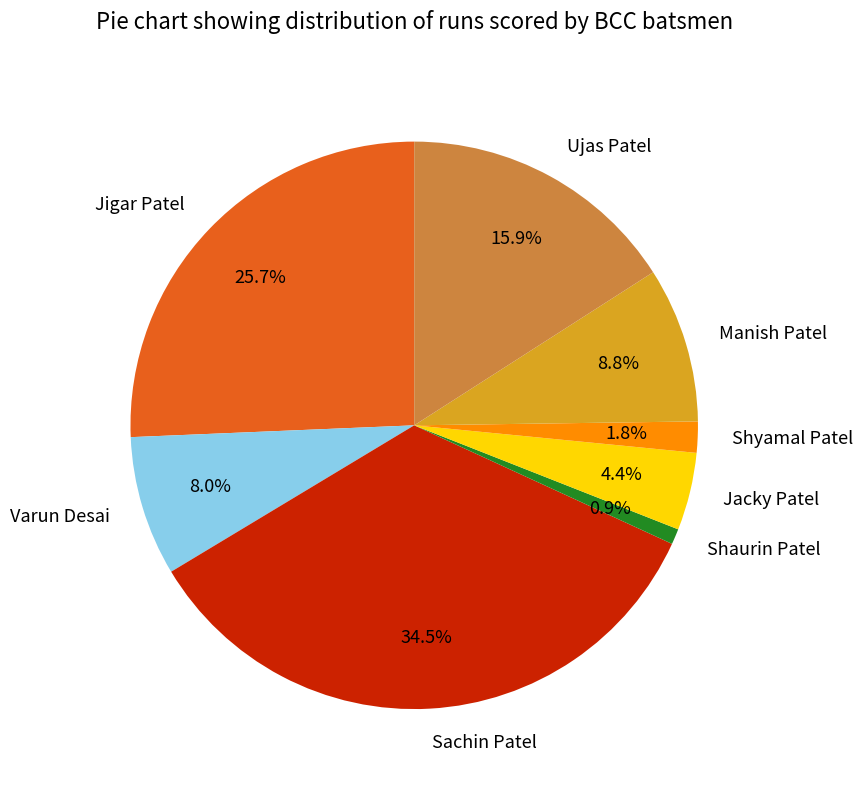

Does any single category account for the majority?

No